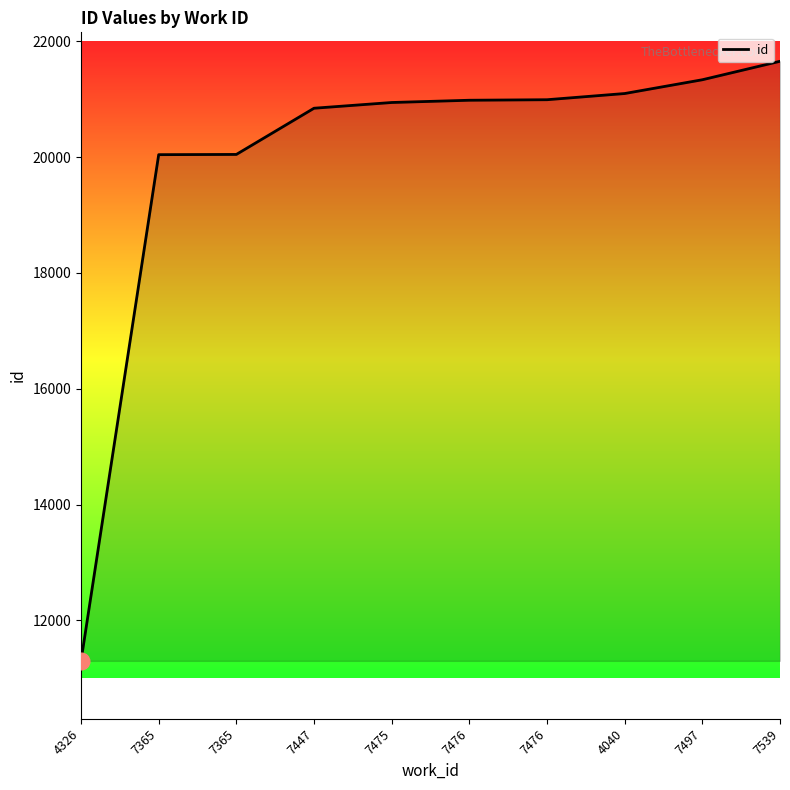

What is the average value?

19925